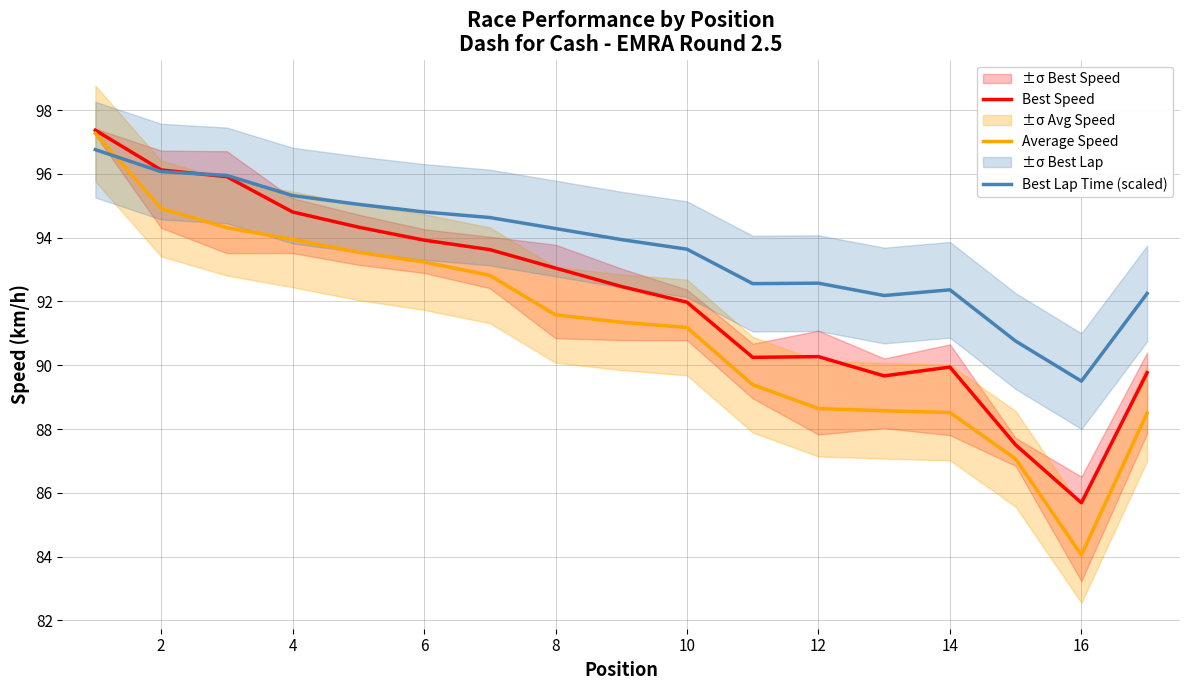

How many values in the Best Lap Time (scaled) series exceed 93?

10